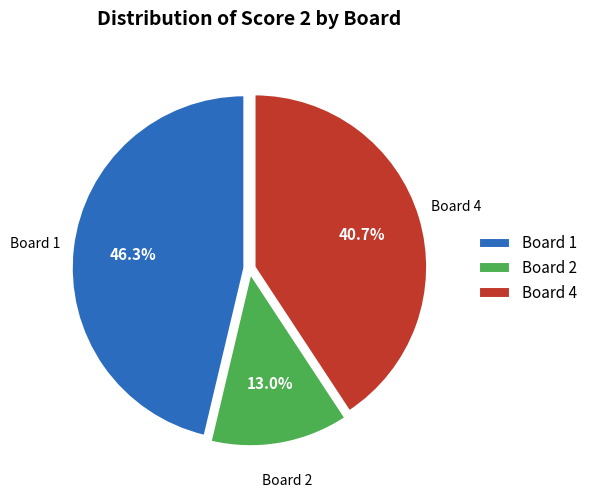

To the nearest percent, what portion does Board 1 represent?

46%